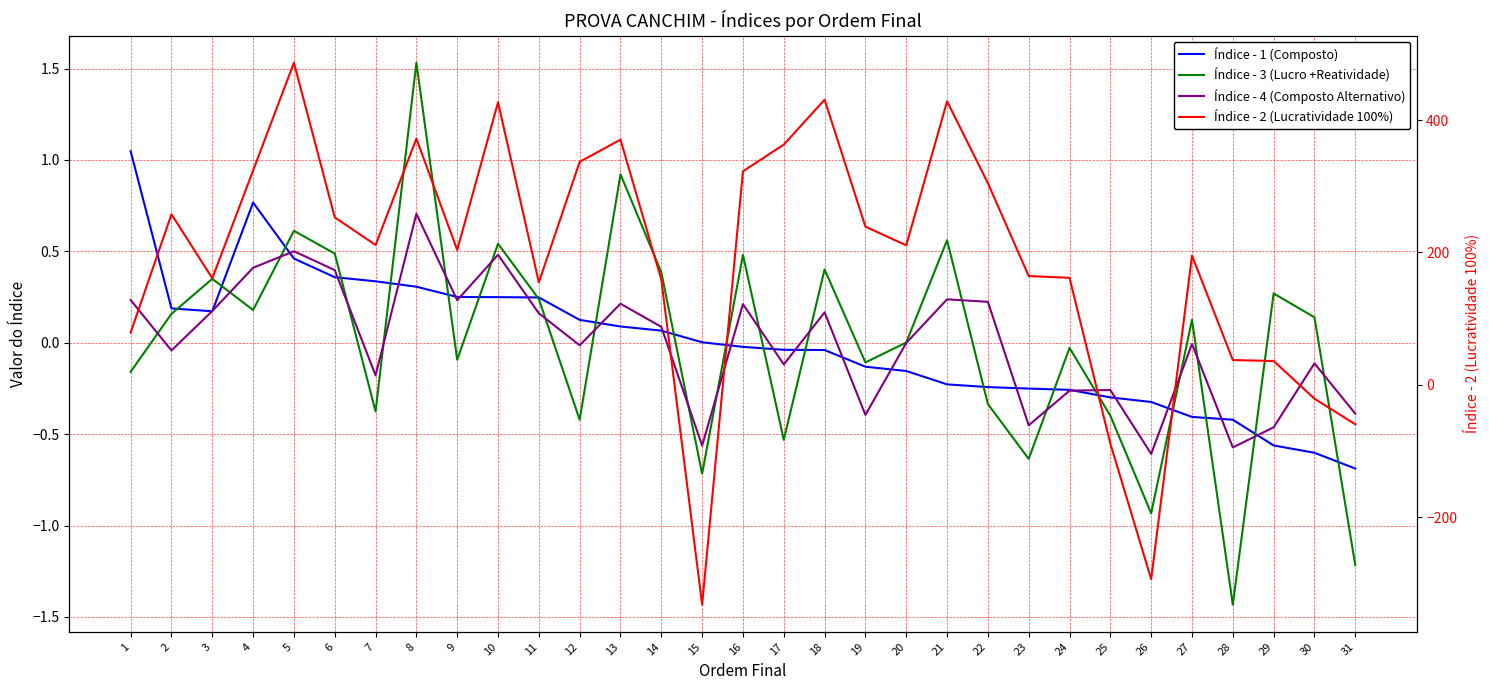

In Índice - 3 (Lucro +Reatividade), how many points are higher than both neighbors (excluding endpoints)?

11